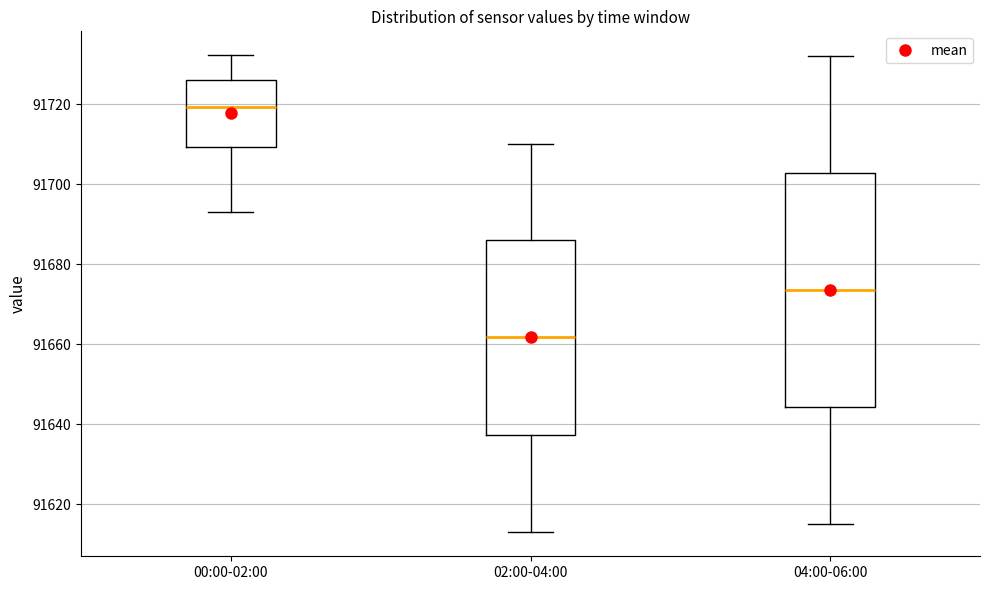

Reading left to right, read every box against the y-axis: the position of its median line, the range the box covers, and the ends of its whiskers. The values are not printed on the chart, so give them approximately, as read against the axis.

00:00-02:00: median 91720, box 91710 to 91726, whiskers 91694 to 91732
02:00-04:00: median 91662, box 91638 to 91686, whiskers 91614 to 91710
04:00-06:00: median 91674, box 91644 to 91702, whiskers 91616 to 91732